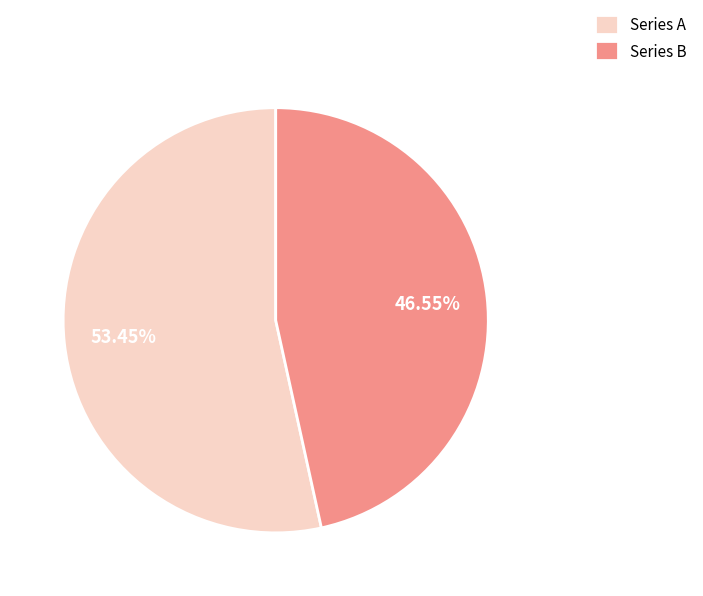

To the nearest percent, what is the difference between the largest and smallest slice percentages?

7%